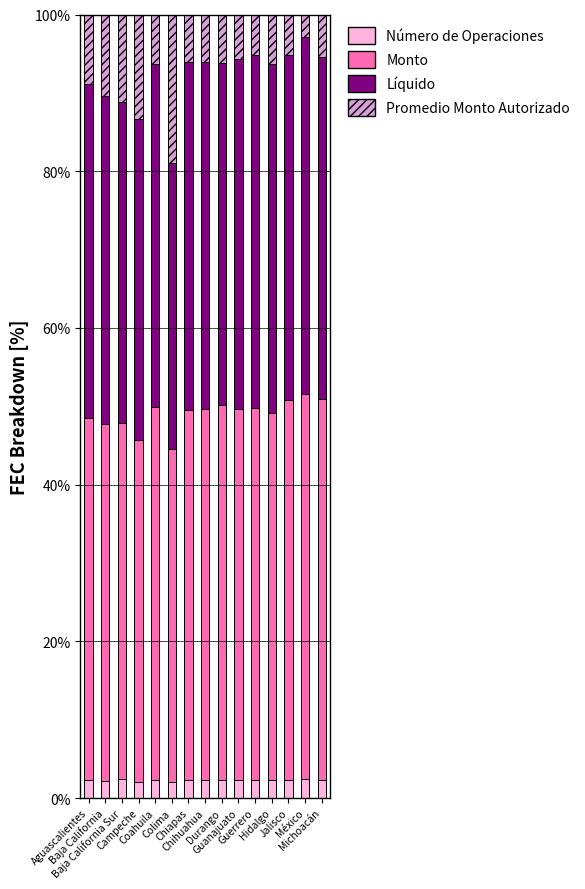

What is the sum of all Número de Operaciones values?

34.4